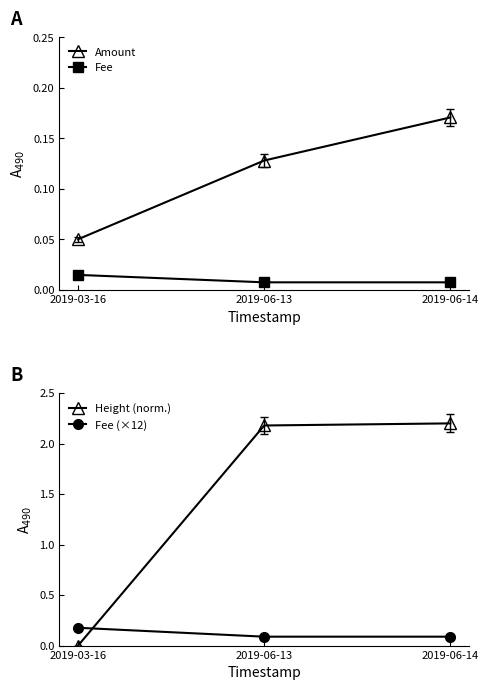

Which series has the widest spread of values?

Height (norm.)